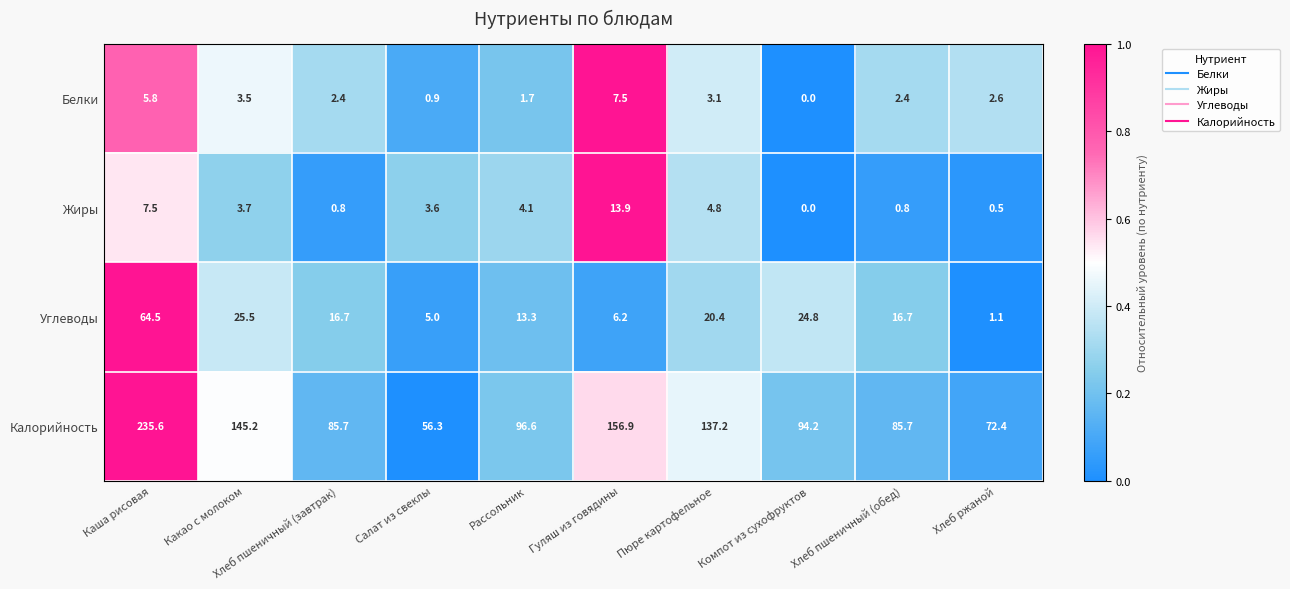

Which series has the largest total across all categories?

Калорийность